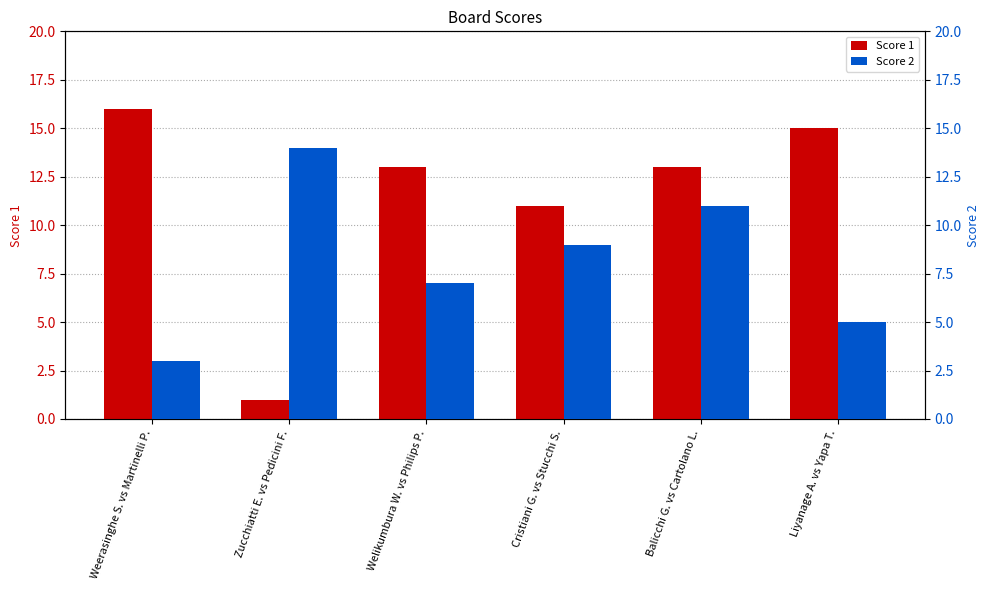

How many bars are there in each group?

2